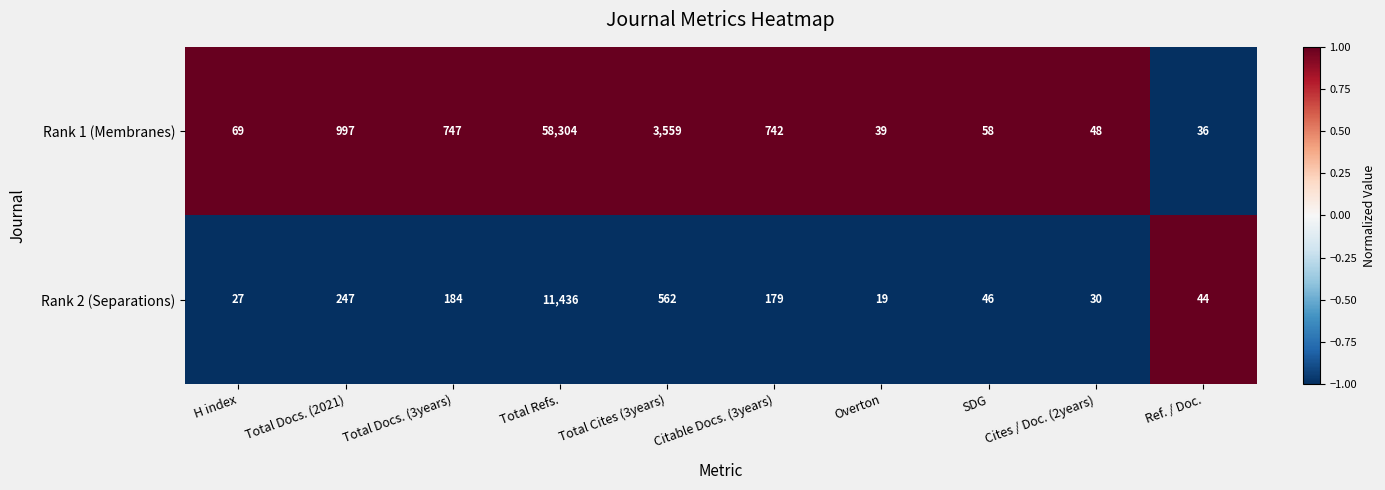

Which series changed the most between Total Docs. (3years) and Total Refs.?

Rank 1 (Membranes)